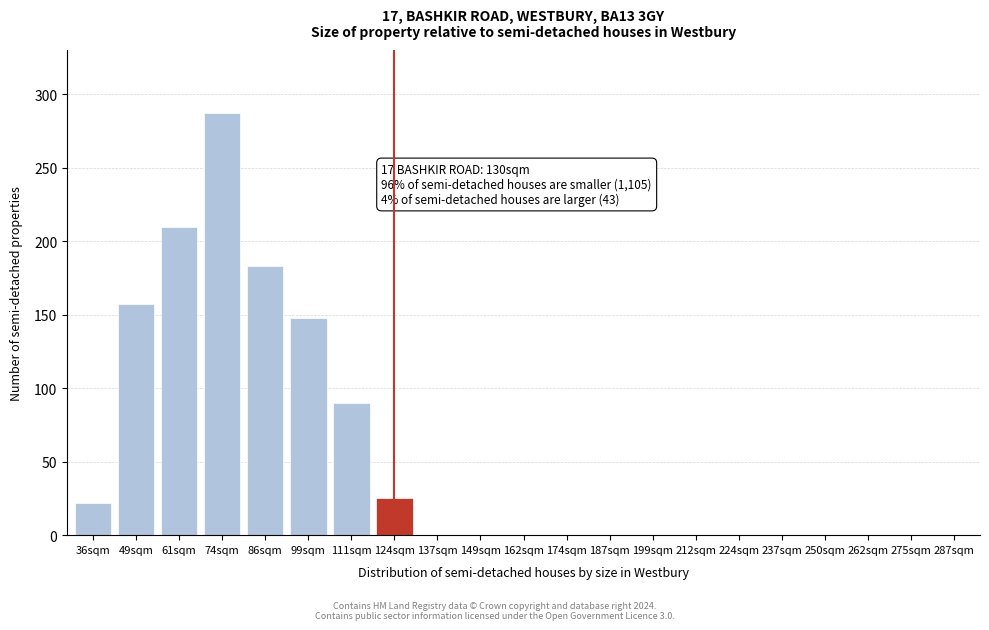

Reading left to right, what are all the values shown in this chart?

36sqm=22	49sqm=157	61sqm=210	74sqm=287	86sqm=183	99sqm=148	111sqm=90	124sqm=25	137sqm=0	149sqm=0	162sqm=0	174sqm=0	187sqm=0	199sqm=0	212sqm=0	224sqm=0	237sqm=0	250sqm=0	262sqm=0	275sqm=0	287sqm=0